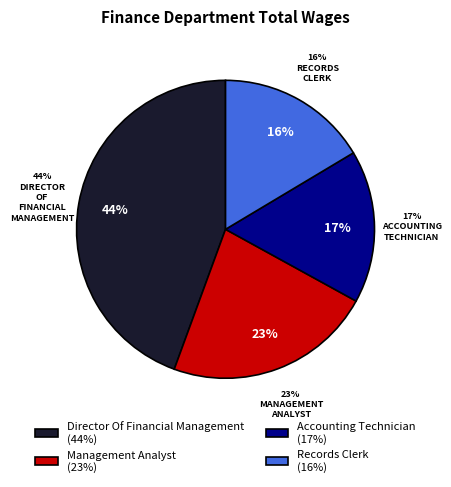

True or false: Records Clerk accounts for 9% of the total.

False